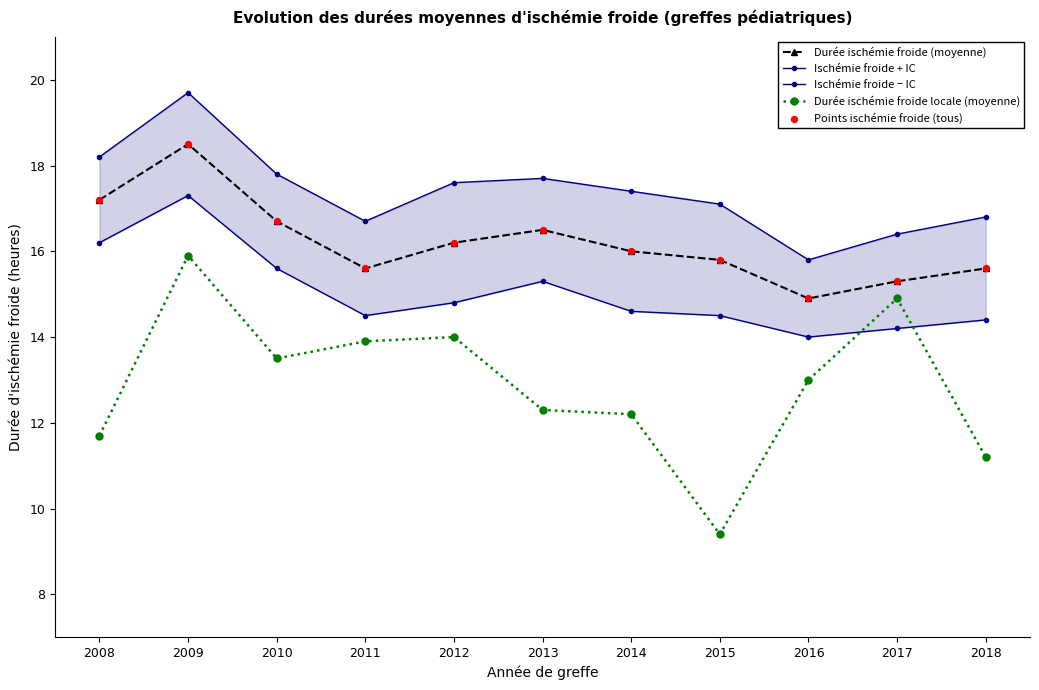

What is the total value across all series at 2017?

76.1